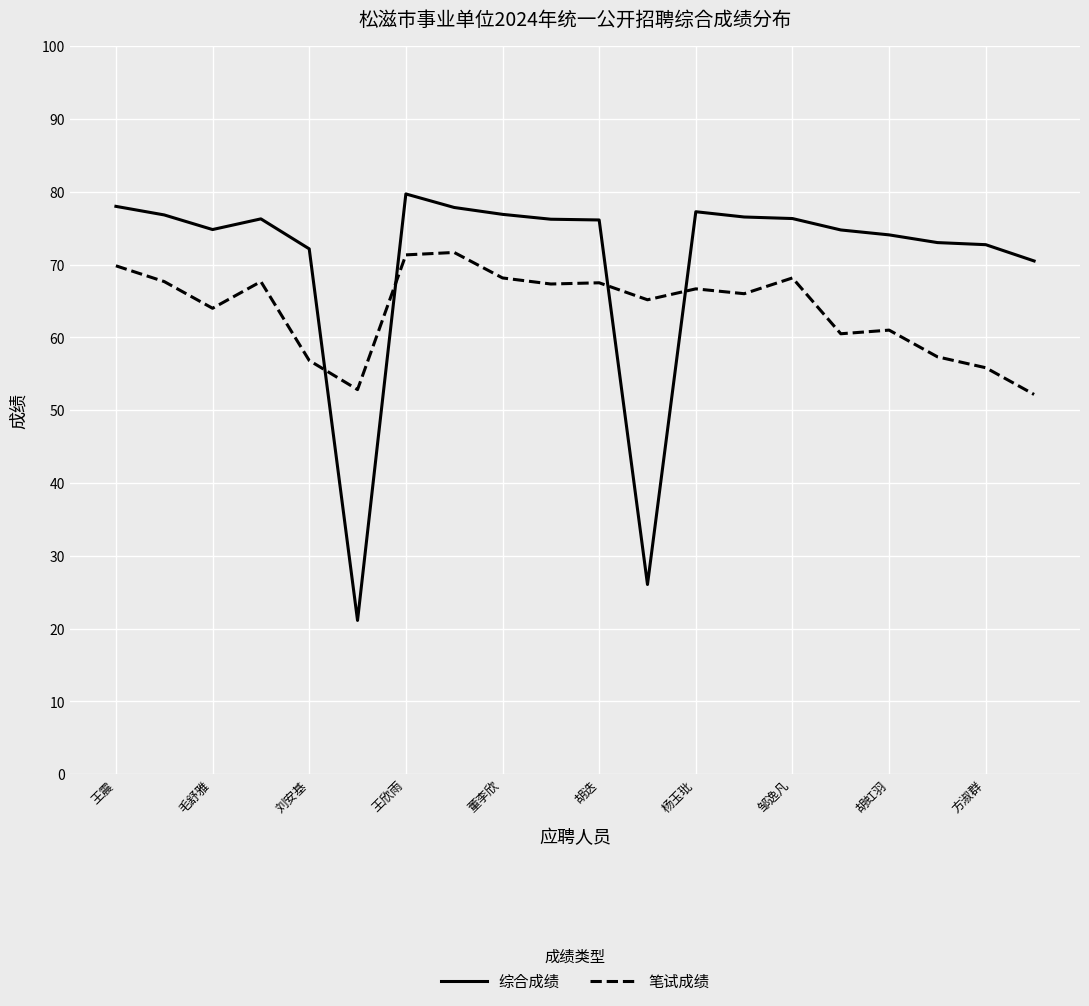

What is the greatest value displayed?

79.7